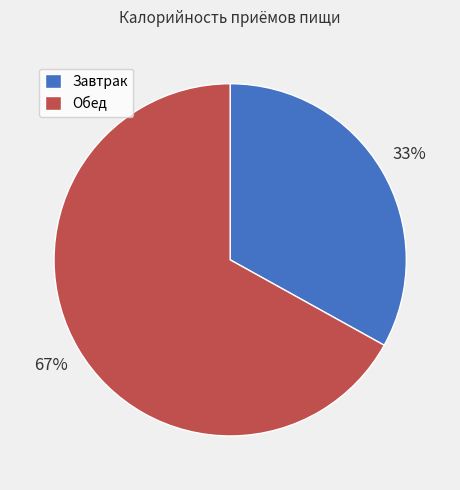

Count the number of slices in the pie.

2